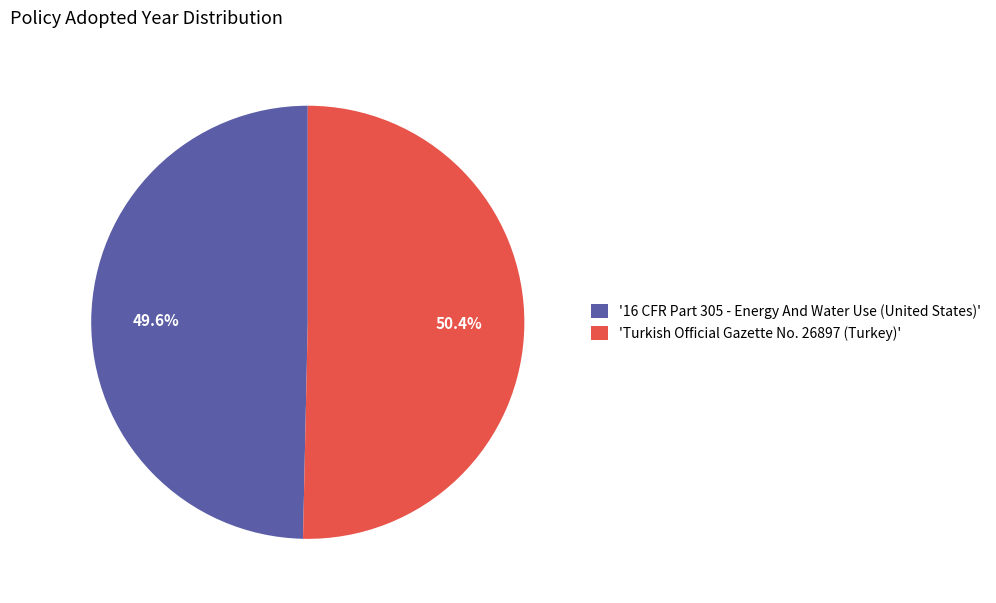

How many slices are in this pie chart?

2